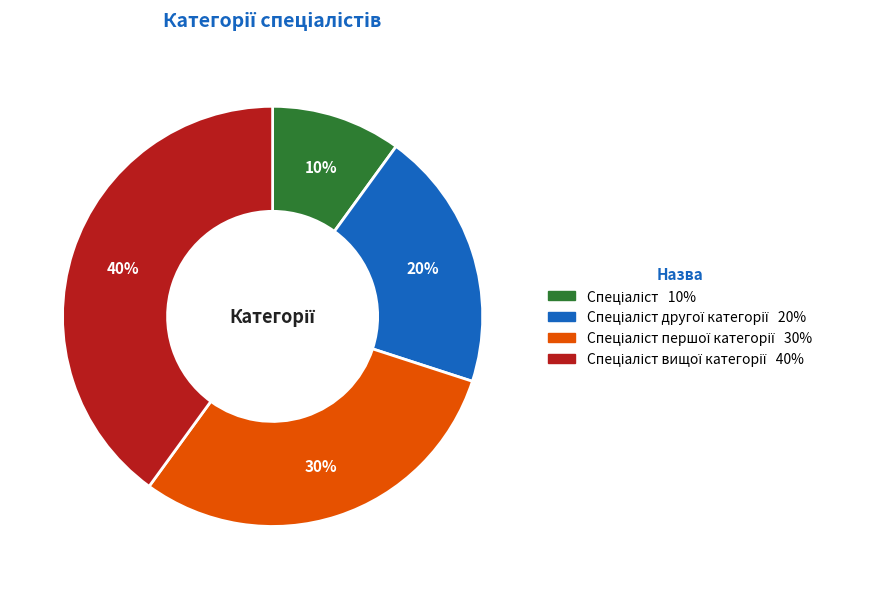

To the nearest percent, what is the difference between the largest and smallest slice percentages?

30%